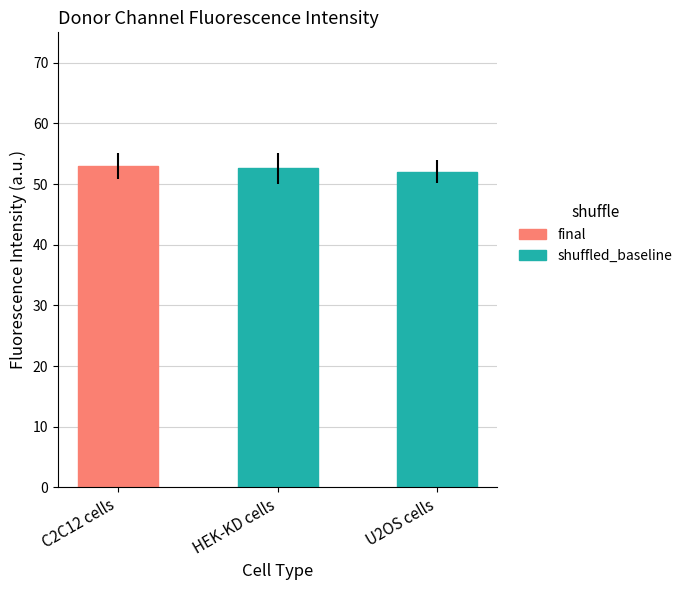

What is the sum of all values?

157.6